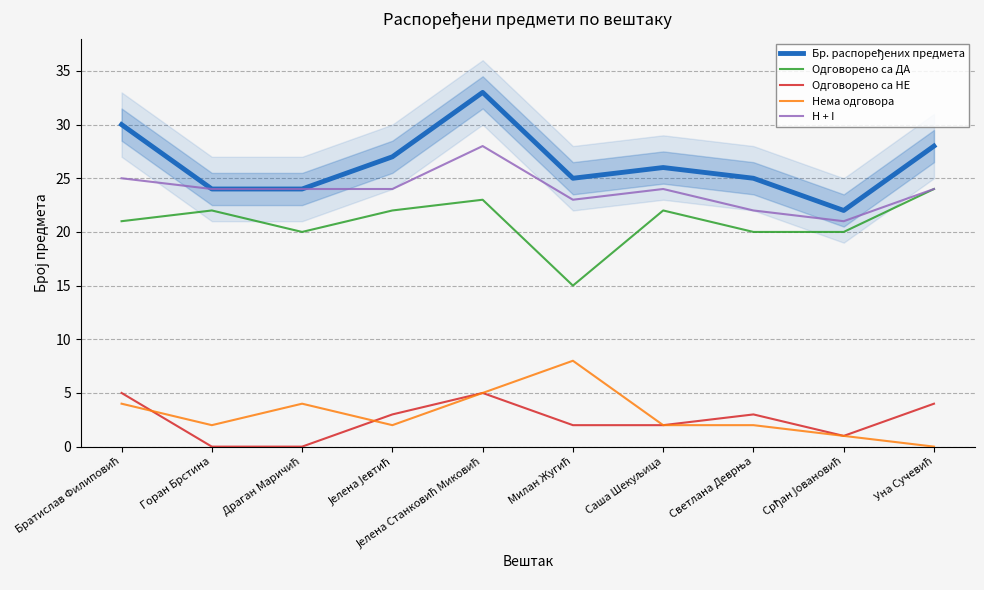

What is the difference between the maximum and minimum values in the Одговорено са НЕ series?

5